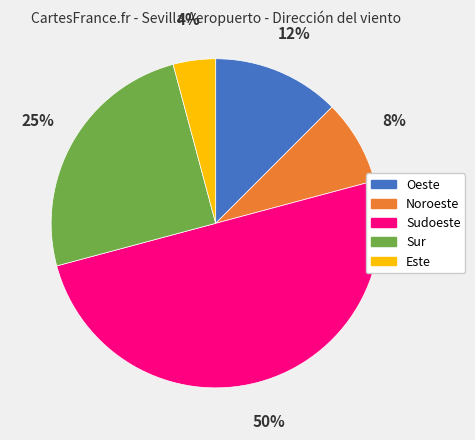

How many segments does this pie chart have?

5